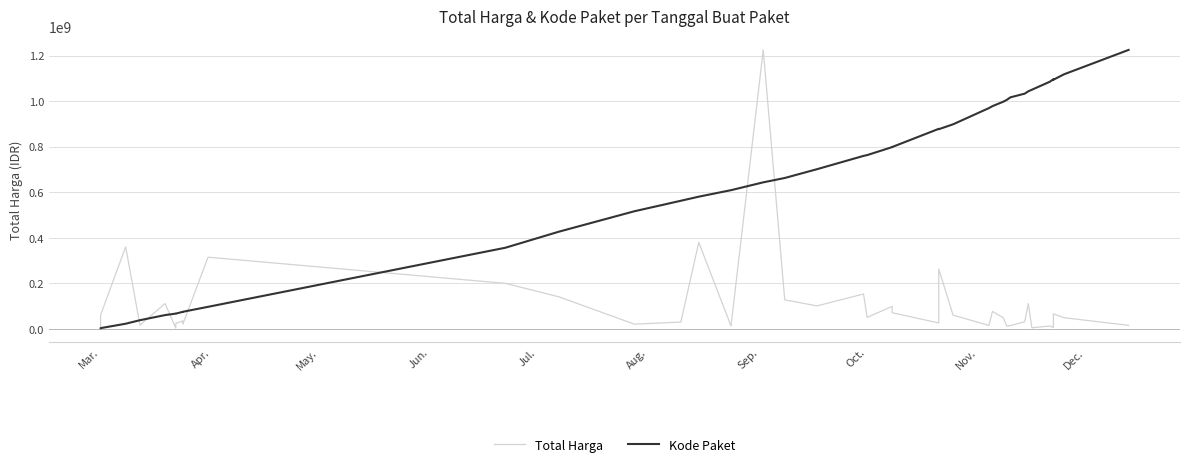

Is it true that Kode Paket equals 992974490.9 at 18?

False